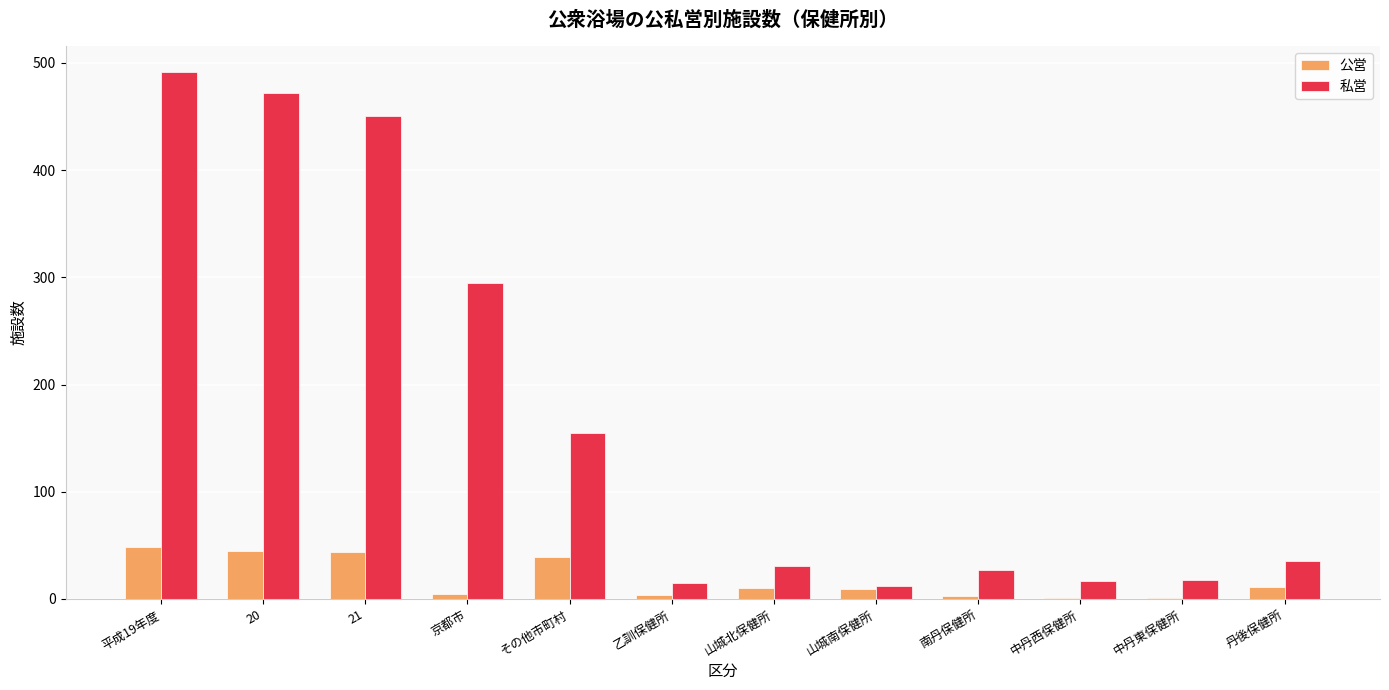

What is the sum of the 公営 values at 丹後保健所 and 南丹保健所?

14